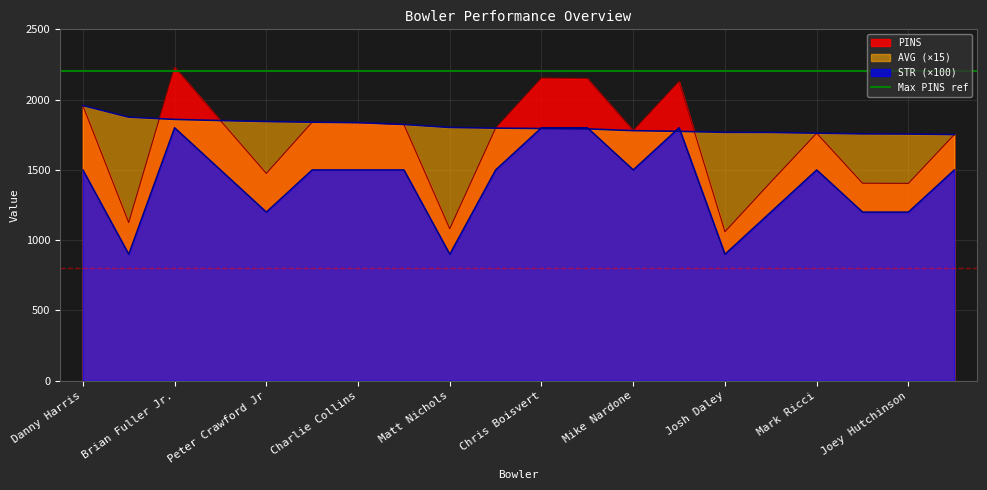

Which label corresponds to the largest value in the chart?

Brian Fuller Jr.